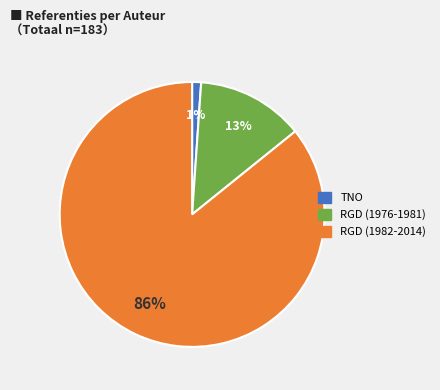

To the nearest percent, what is the difference between the largest and smallest slice percentages?

85%